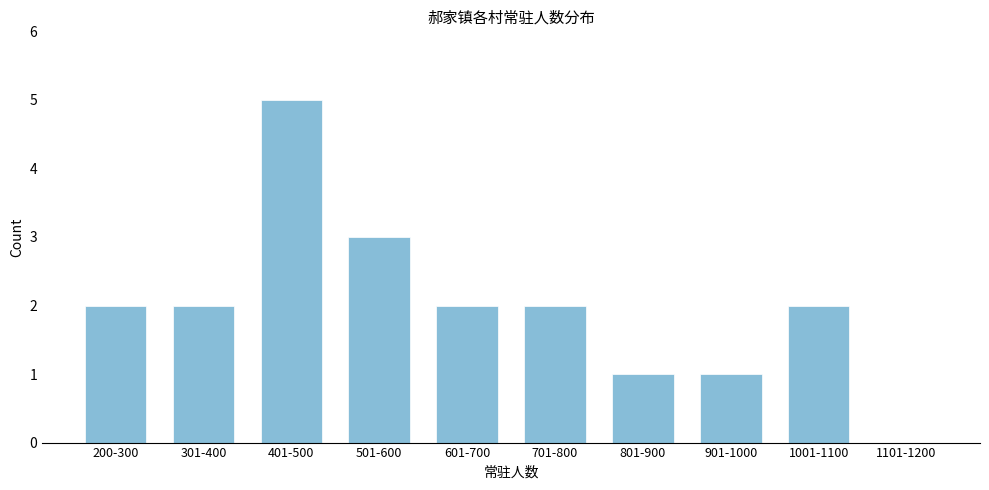

Reading left to right, what are all the values shown in this chart?

200-300=2	301-400=2	401-500=5	501-600=3	601-700=2	701-800=2	801-900=1	901-1000=1	1001-1100=2	1101-1200=0